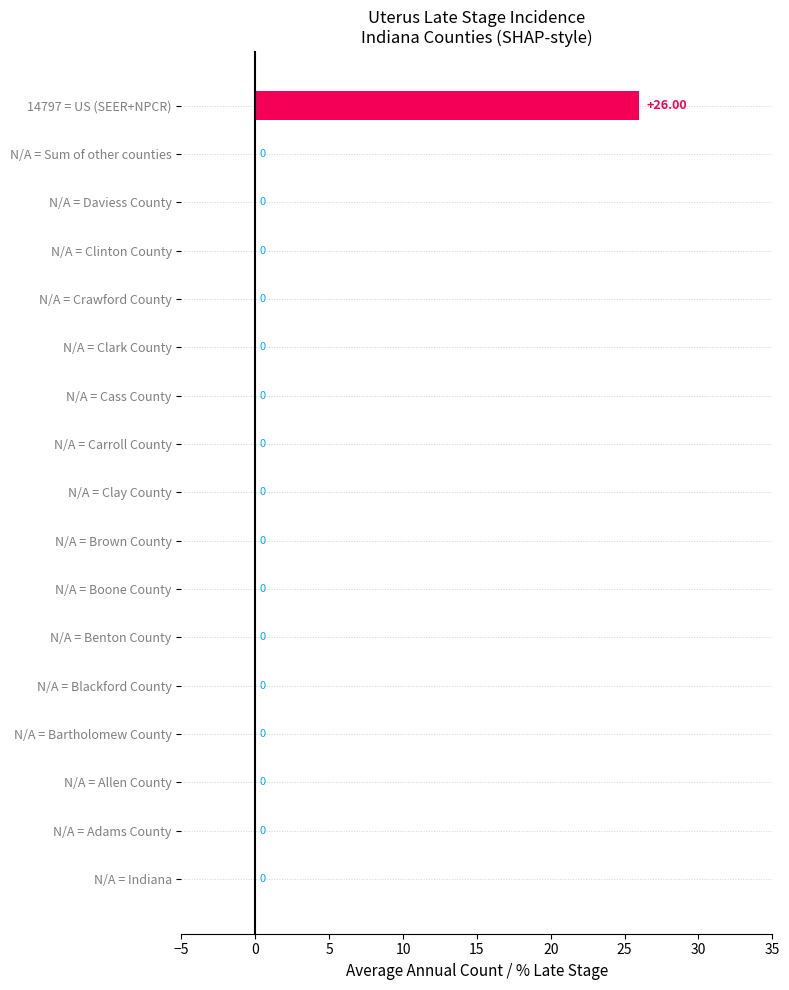

How many values exceed 0?

1